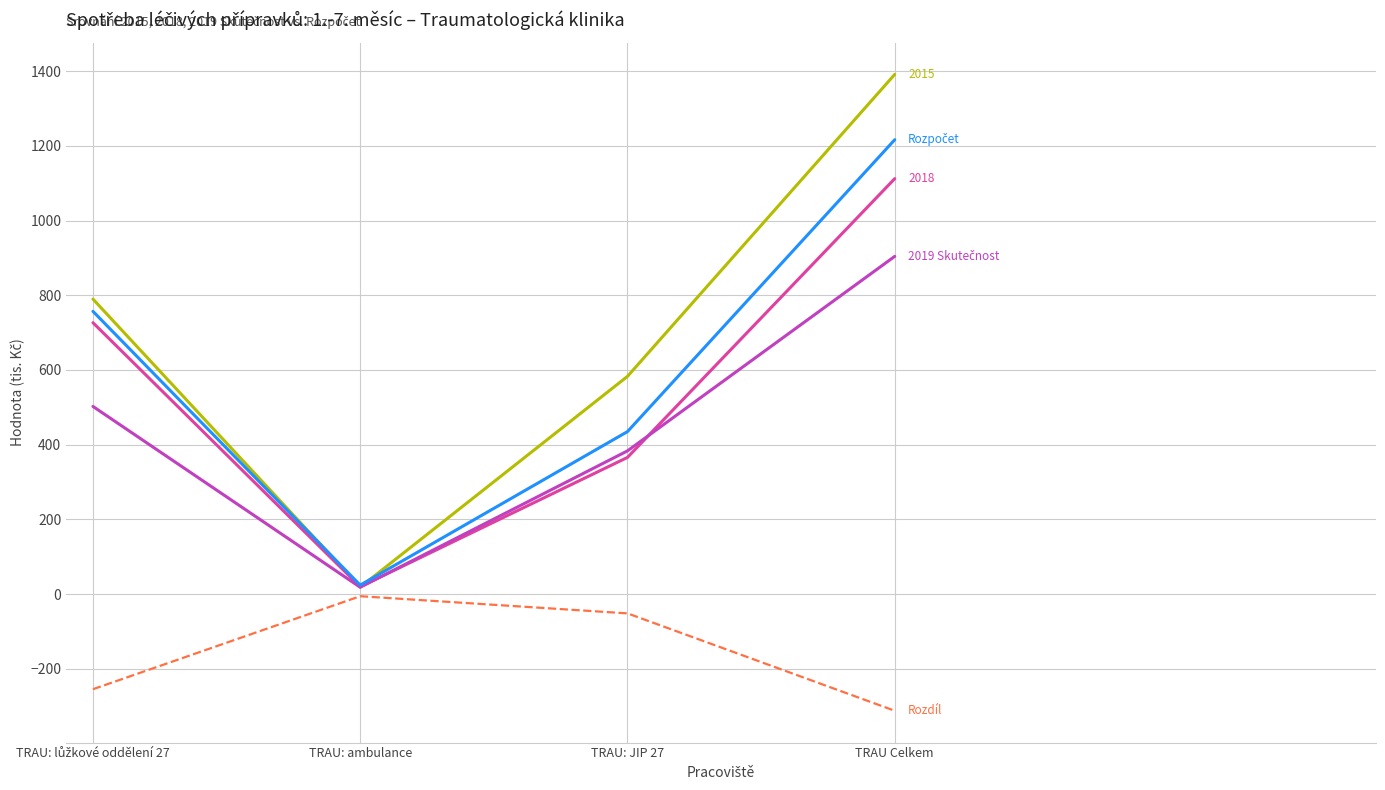

What is the total value across all series at TRAU Celkem?

4311.9